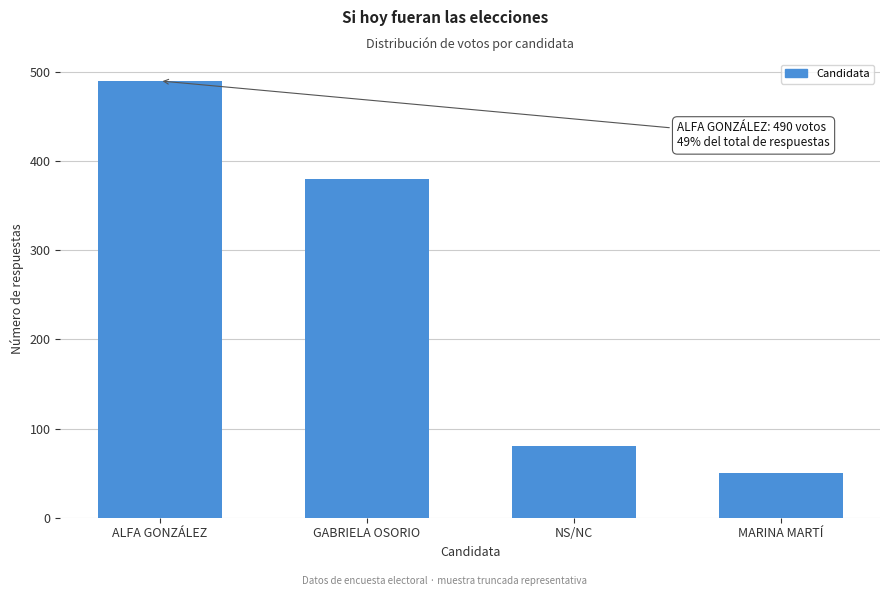

Reading right to left, what are all the values shown in this chart?

50	80	380	490